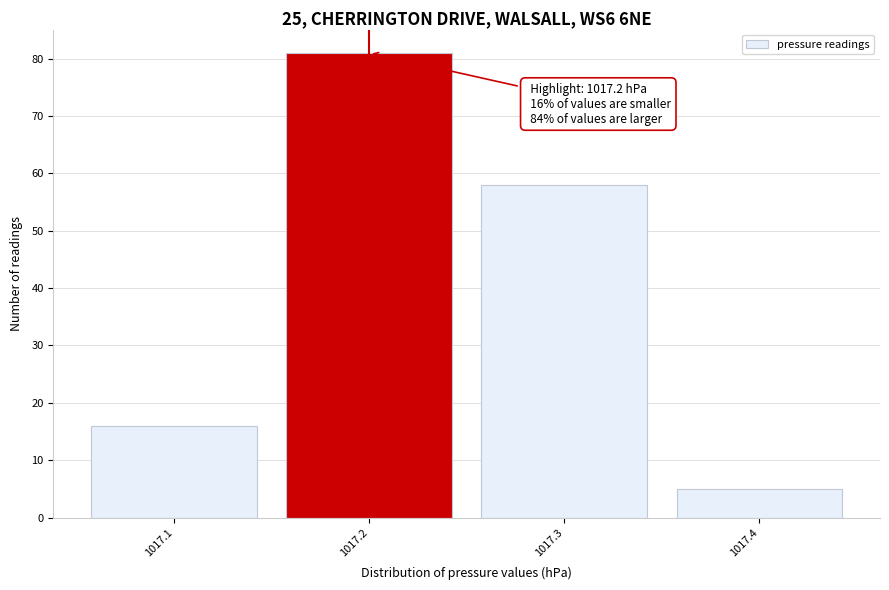

Which range on the x-axis has the tallest bar?

1017.15 to 1017.25